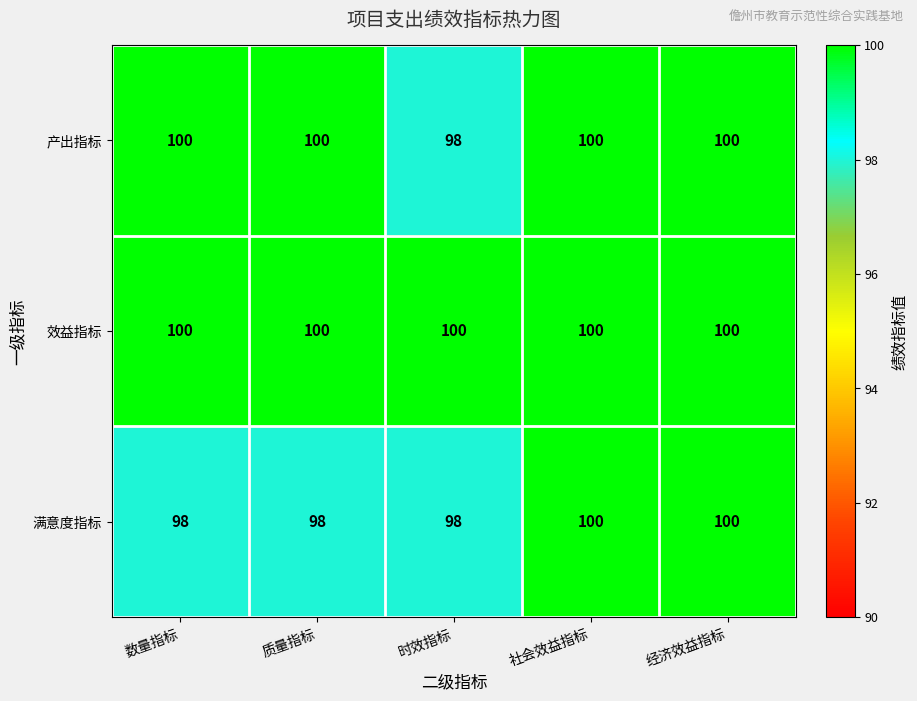

Reading right to left, list all the values displayed in this chart.

产出指标: 经济效益指标=100	社会效益指标=100	时效指标=98	质量指标=100	数量指标=100
效益指标: 经济效益指标=100	社会效益指标=100	时效指标=100	质量指标=100	数量指标=100
满意度指标: 经济效益指标=100	社会效益指标=100	时效指标=98	质量指标=98	数量指标=98